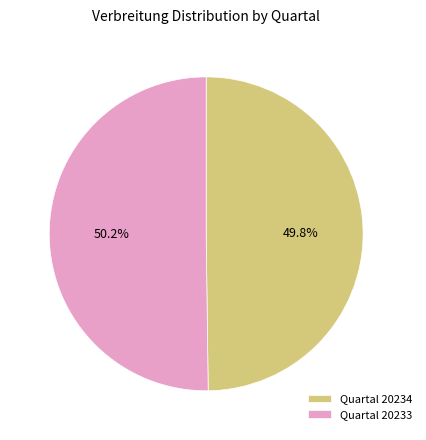

How many segments does this pie chart have?

2